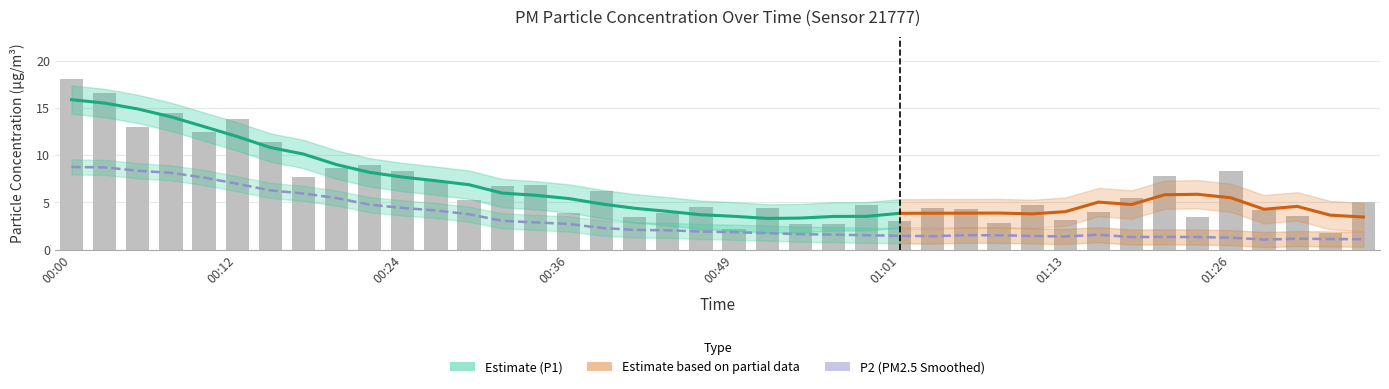

What is the average value of the P2 series?

3.2